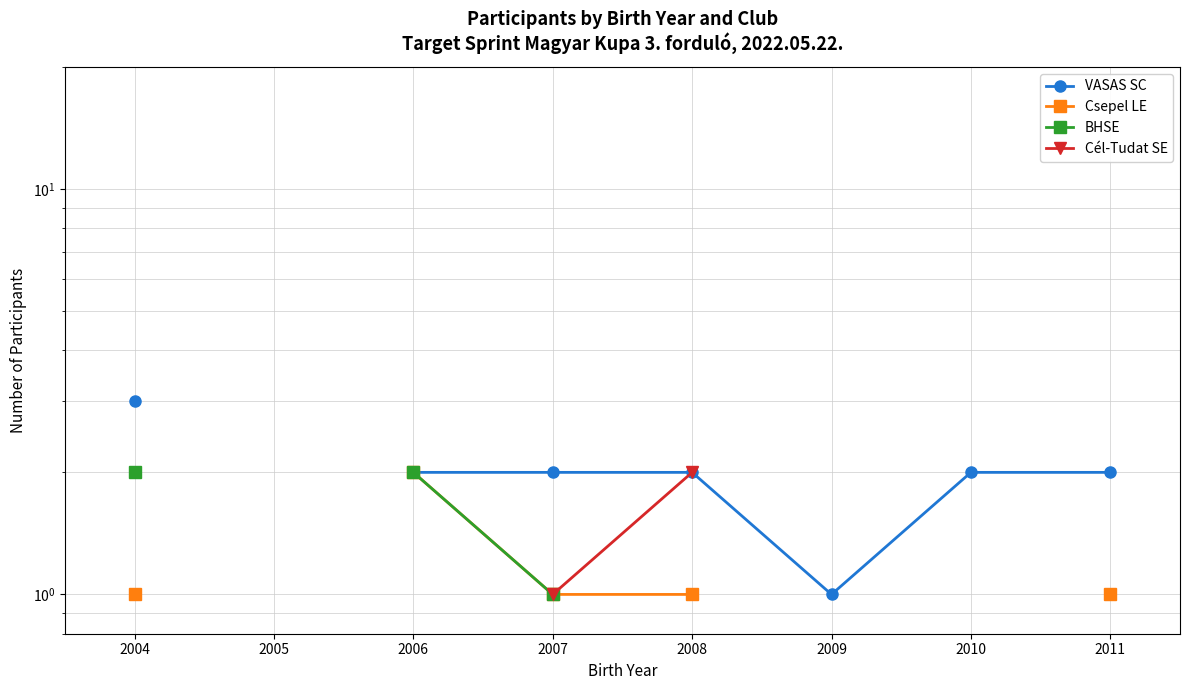

How many interior local valleys does the VASAS SC series have?

1